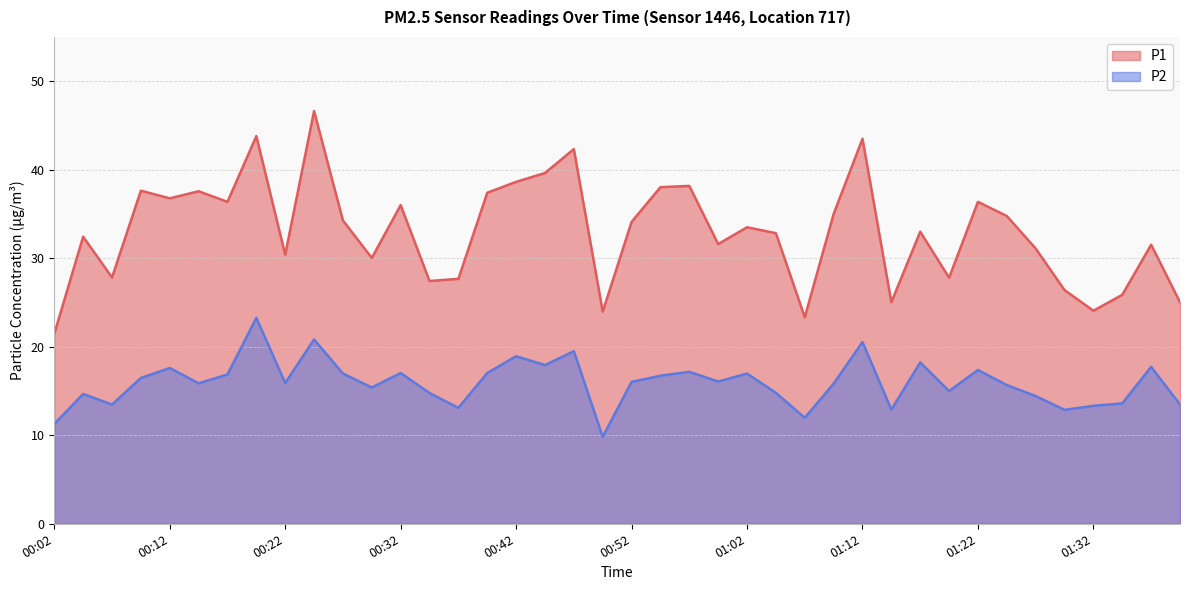

How many interior local peaks does the P2 series have?

13